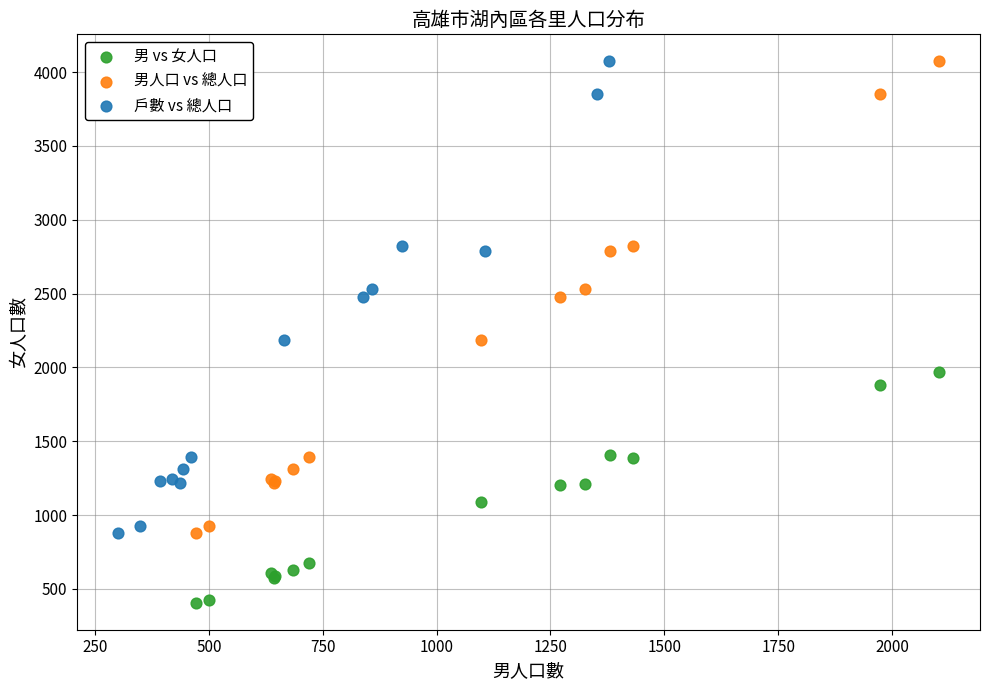

Which series reaches the minimum Y coordinate?

男 vs 女人口